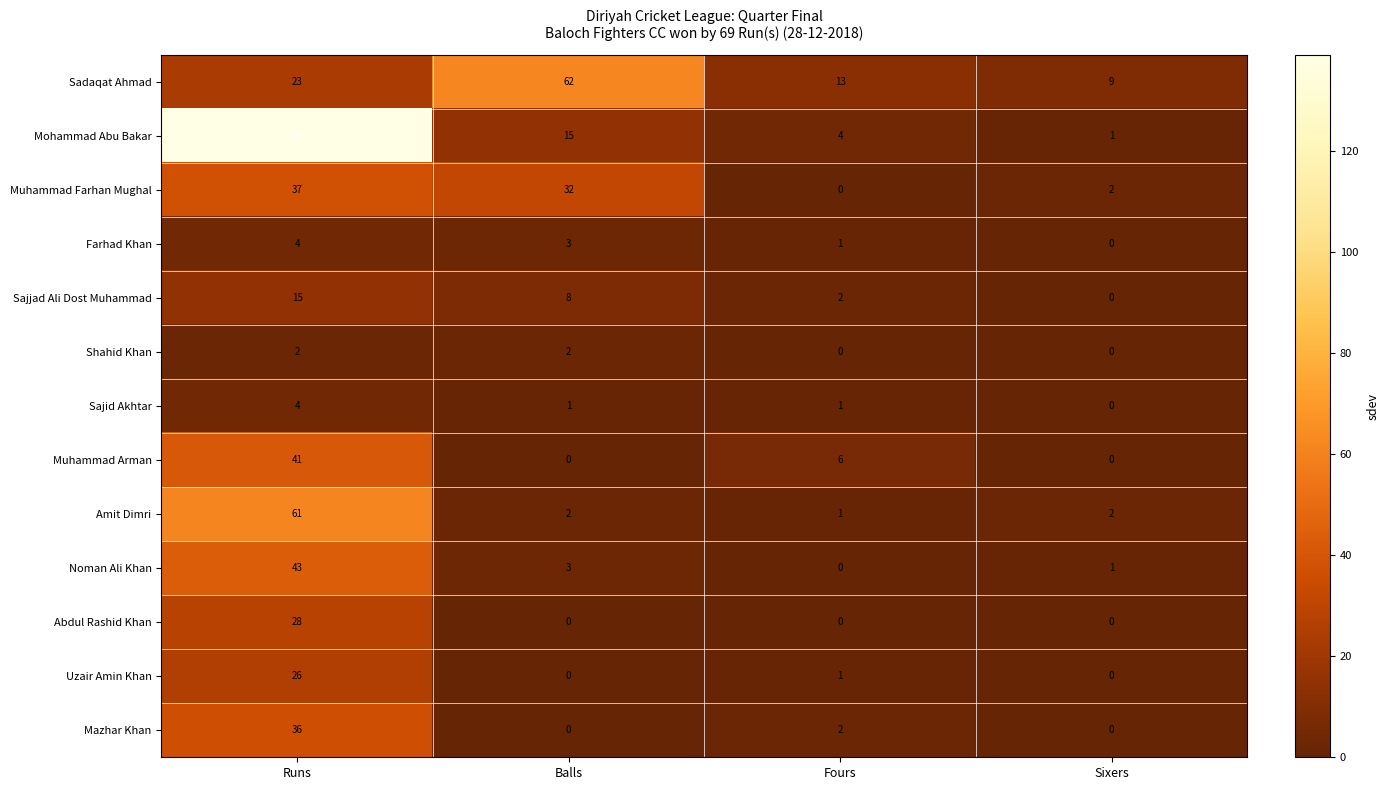

Which series has the largest total across all categories?

Mohammad Abu Bakar